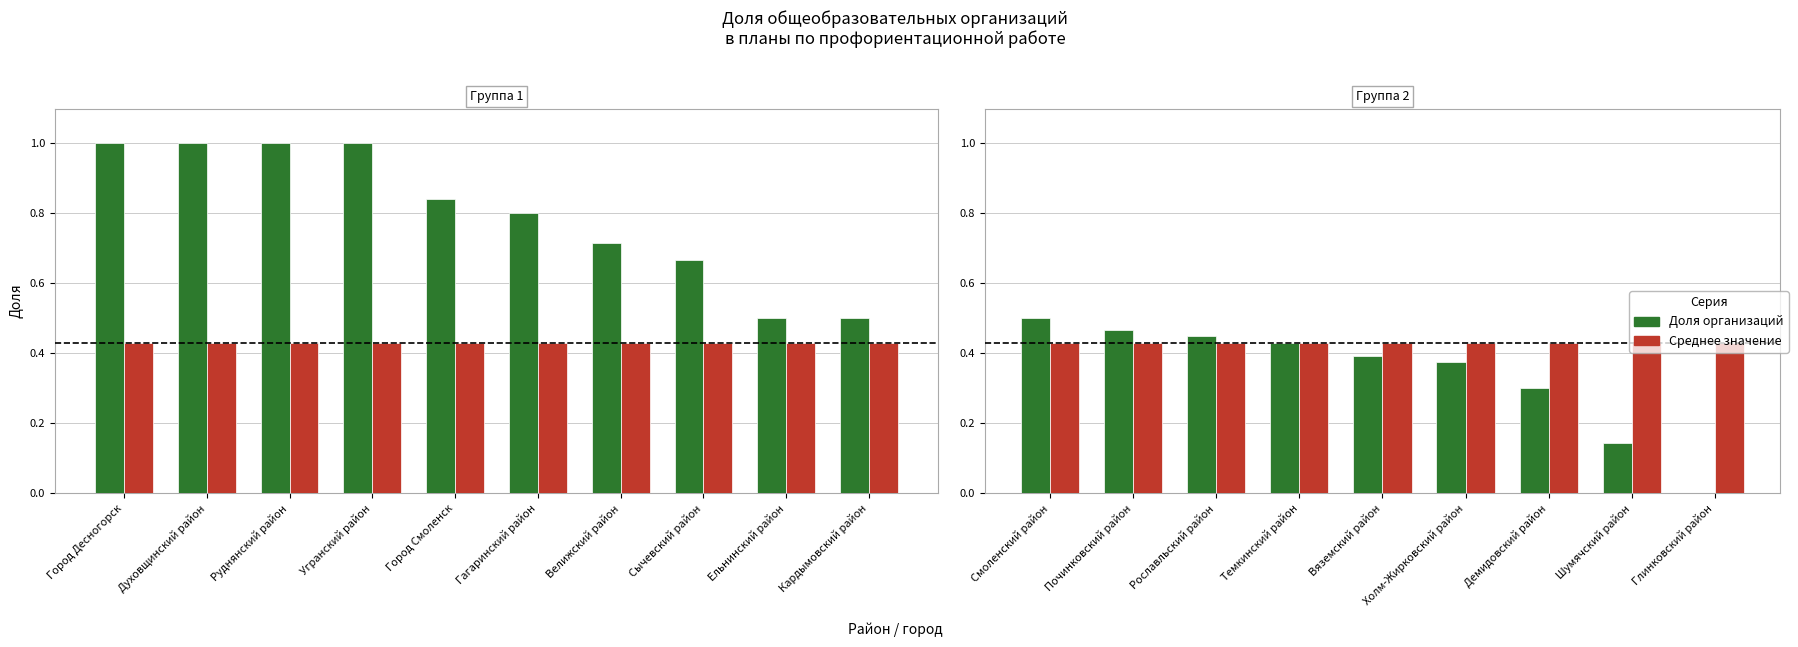

The Среднее значение series shows 0.4 at Темкинский район. True or false?

True